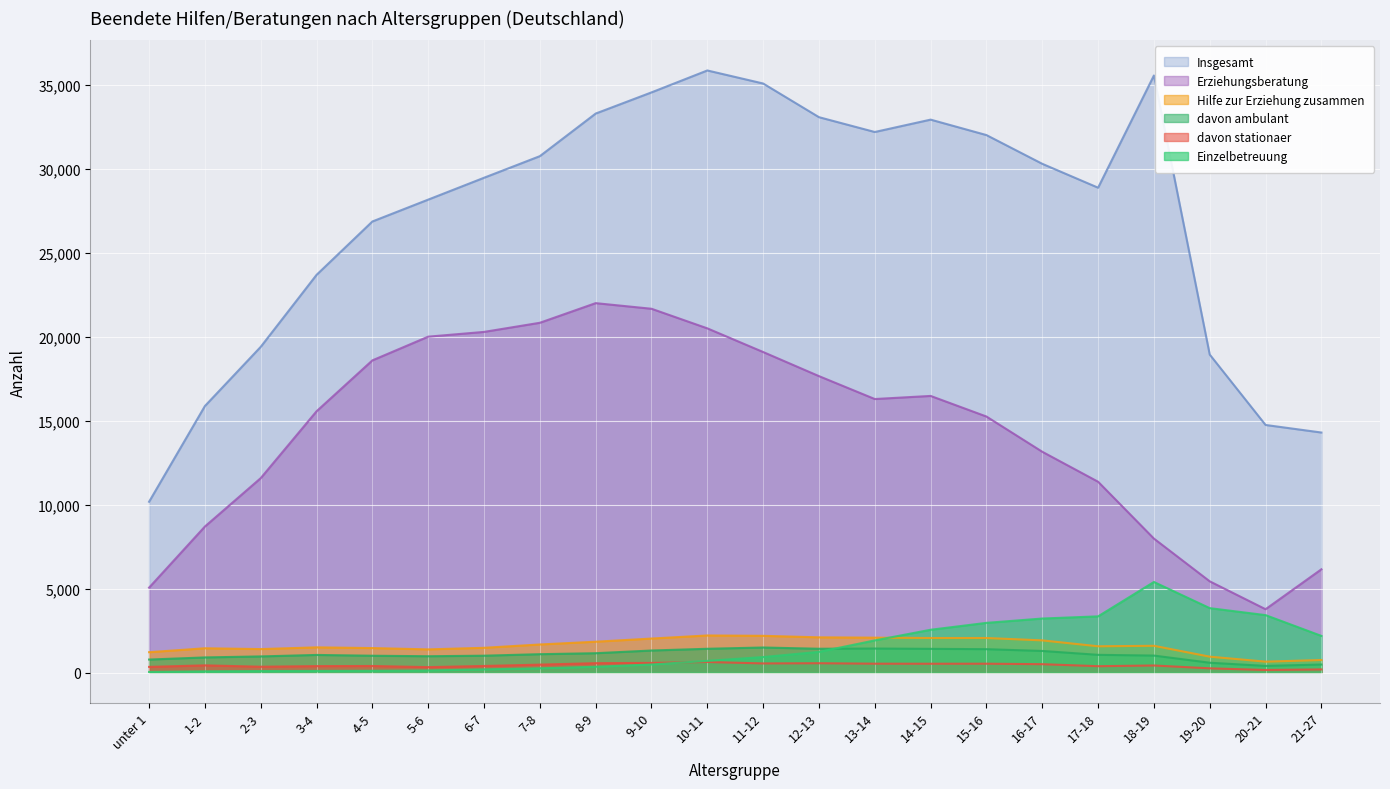

Does the chart display data point markers on the line(s)?

No